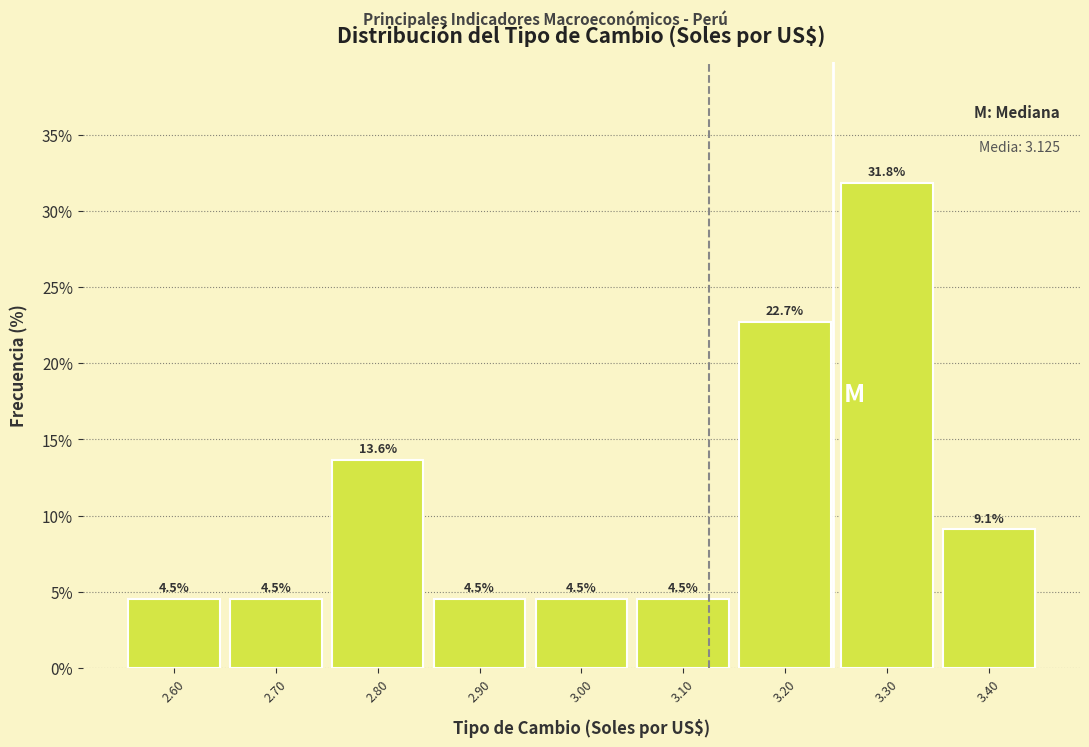

Which range on the x-axis has the tallest bar?

3.25 to 3.35